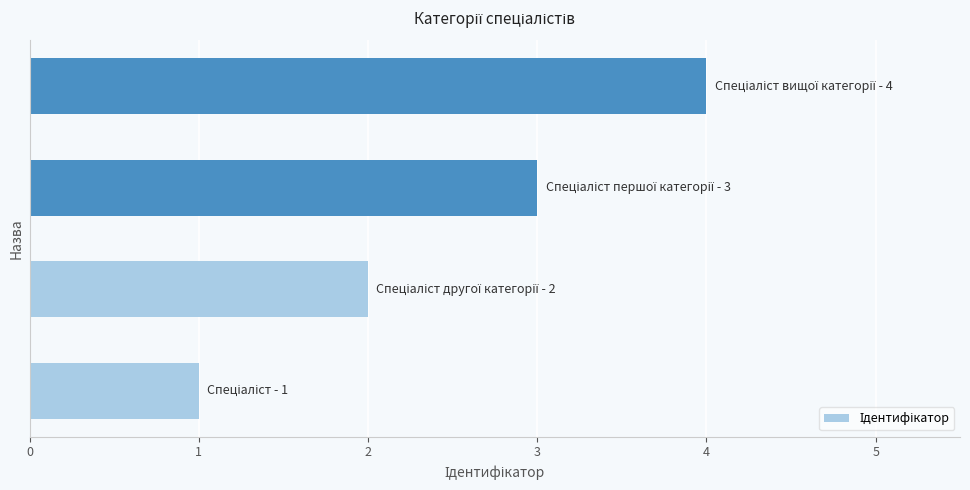

What is the greatest value displayed?

4